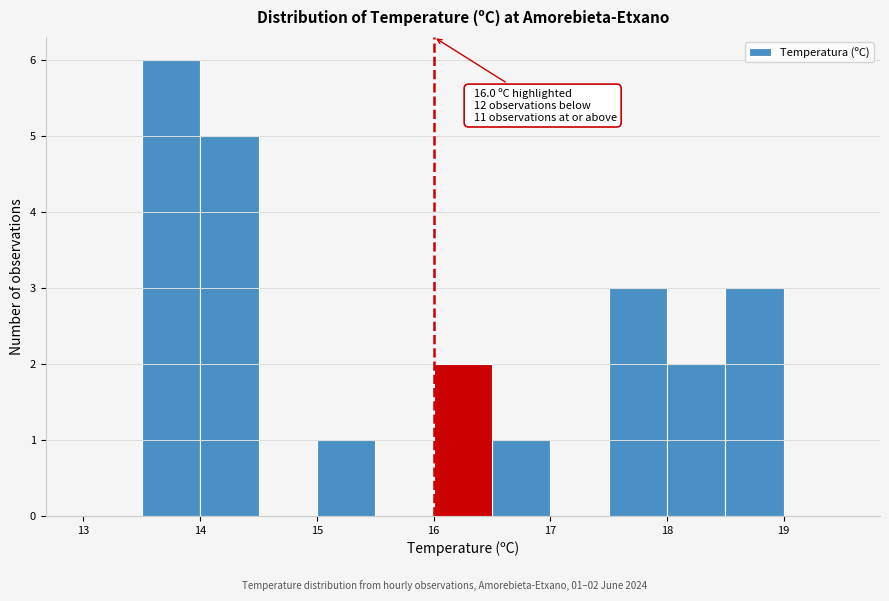

Over which range of the x-axis is the bar tallest?

13.5 to 14.0